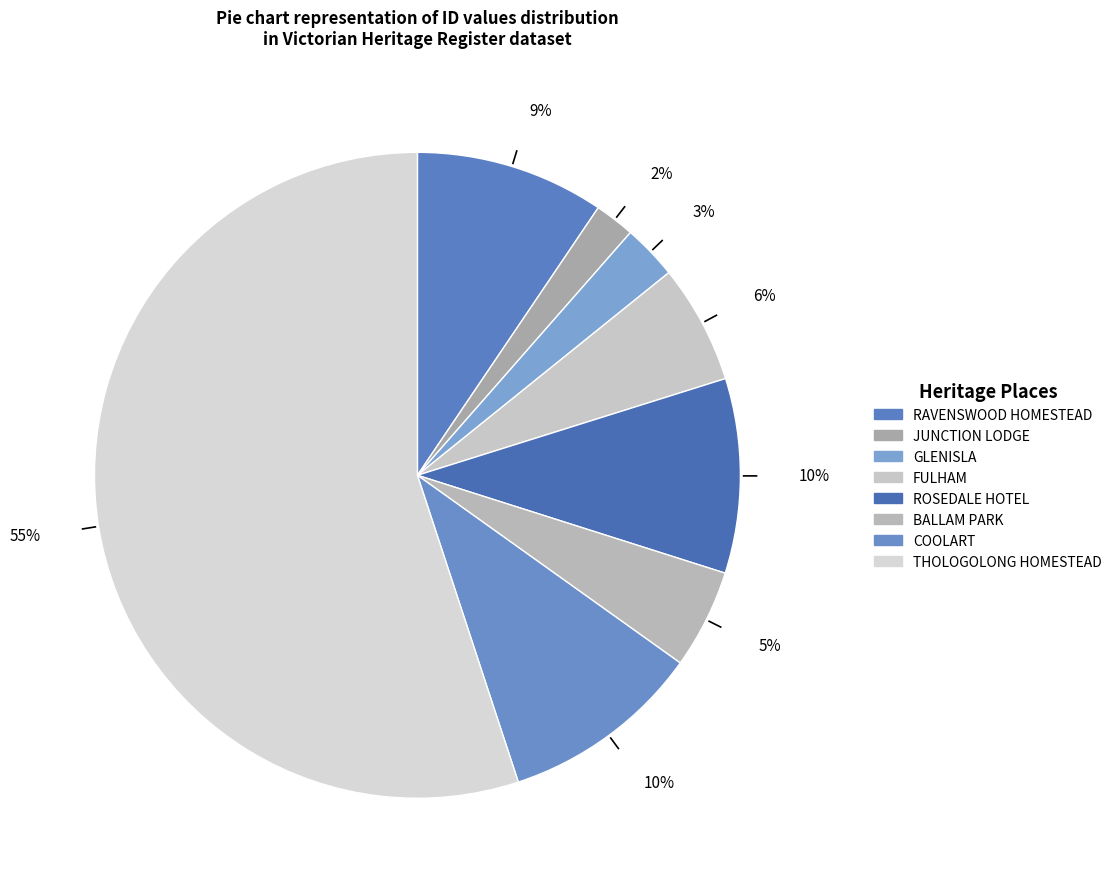

What percentage do COOLART and FULHAM together represent?

16.0%